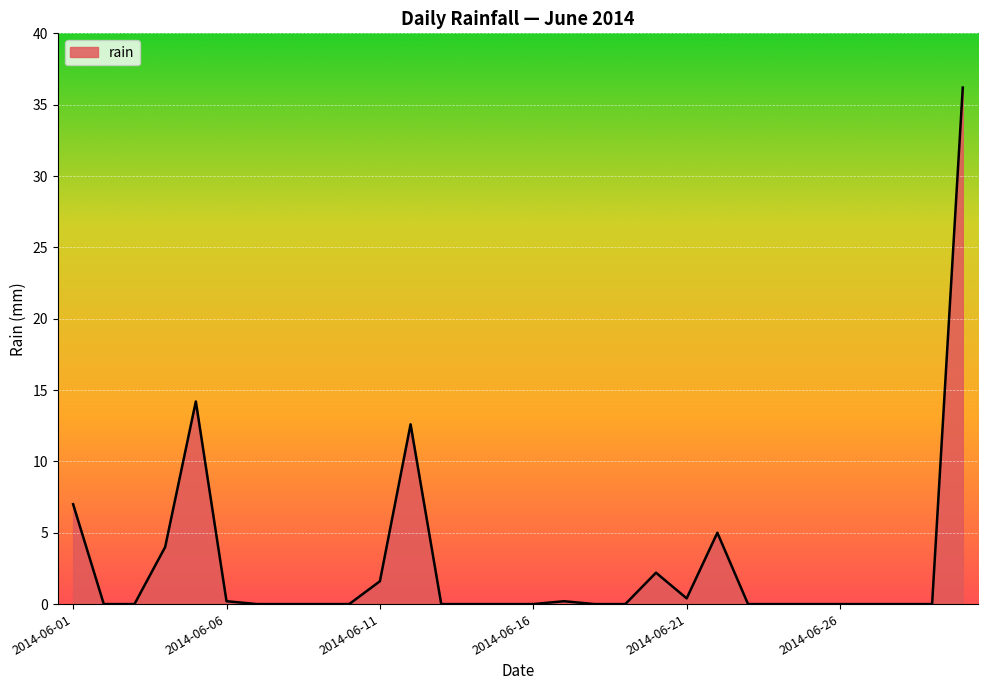

What is the difference between the maximum and minimum values?

36.2